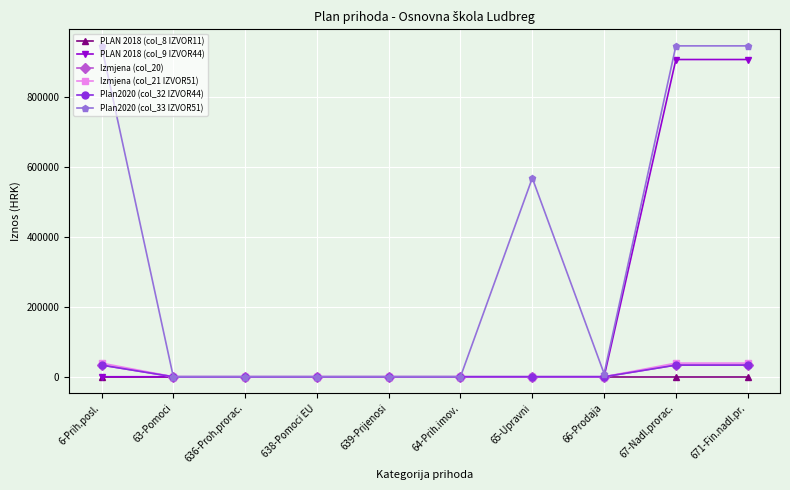

What is the sum of the Izmjena (col_20) values at 63-Pomoci and 67-Nadl.prorac.?

33335